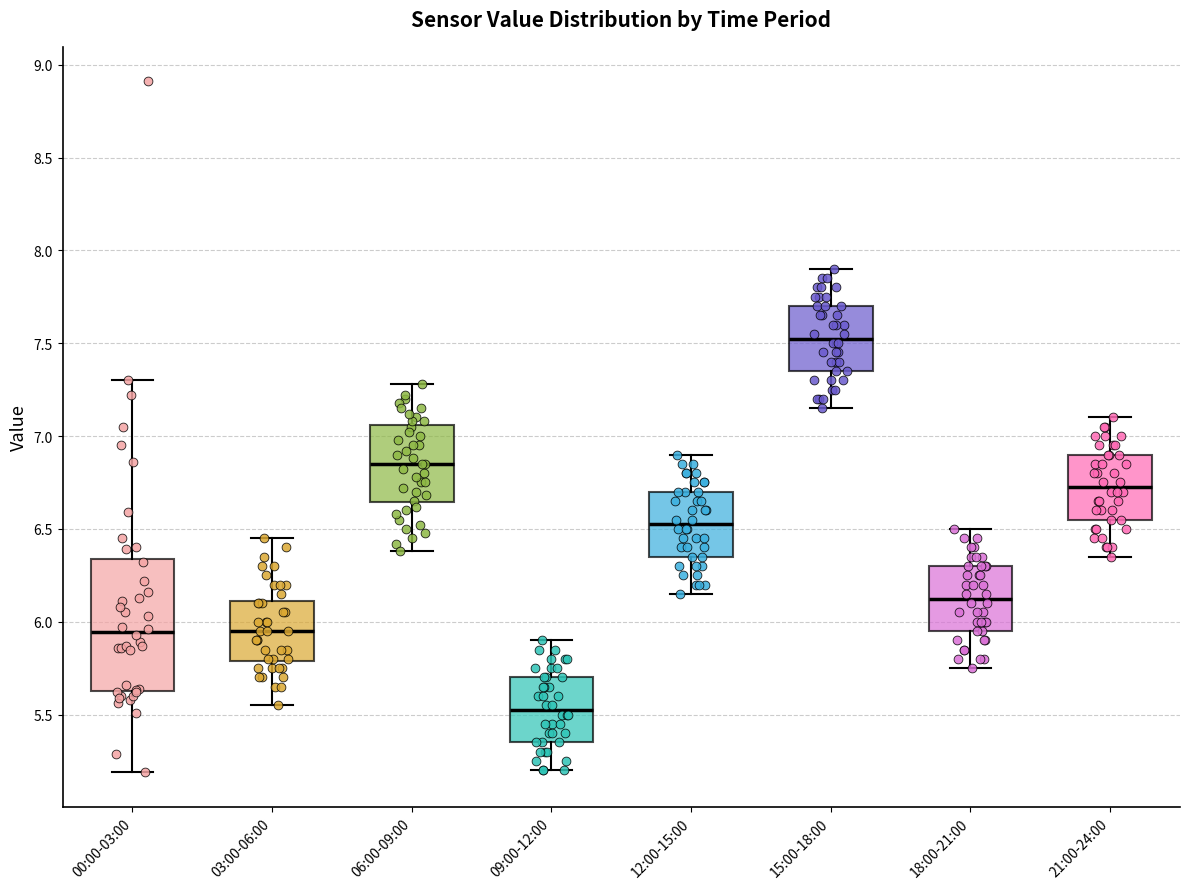

Reading left to right, transcribe this box plot: for each box, give where its median line is, the range the box spans, and where its two whiskers end, as read against the y-axis. The values are not printed on the chart, so give them approximately, as read against the axis.

00:00-03:00: median 5.95, box 5.65 to 6.35, whiskers 5.20 to 7.30
03:00-06:00: median 5.95, box 5.80 to 6.10, whiskers 5.55 to 6.45
06:00-09:00: median 6.85, box 6.65 to 7.05, whiskers 6.40 to 7.30
09:00-12:00: median 5.55, box 5.35 to 5.70, whiskers 5.20 to 5.90
12:00-15:00: median 6.55, box 6.35 to 6.70, whiskers 6.15 to 6.90
15:00-18:00: median 7.55, box 7.35 to 7.70, whiskers 7.15 to 7.90
18:00-21:00: median 6.15, box 5.95 to 6.30, whiskers 5.75 to 6.50
21:00-24:00: median 6.75, box 6.55 to 6.90, whiskers 6.35 to 7.10